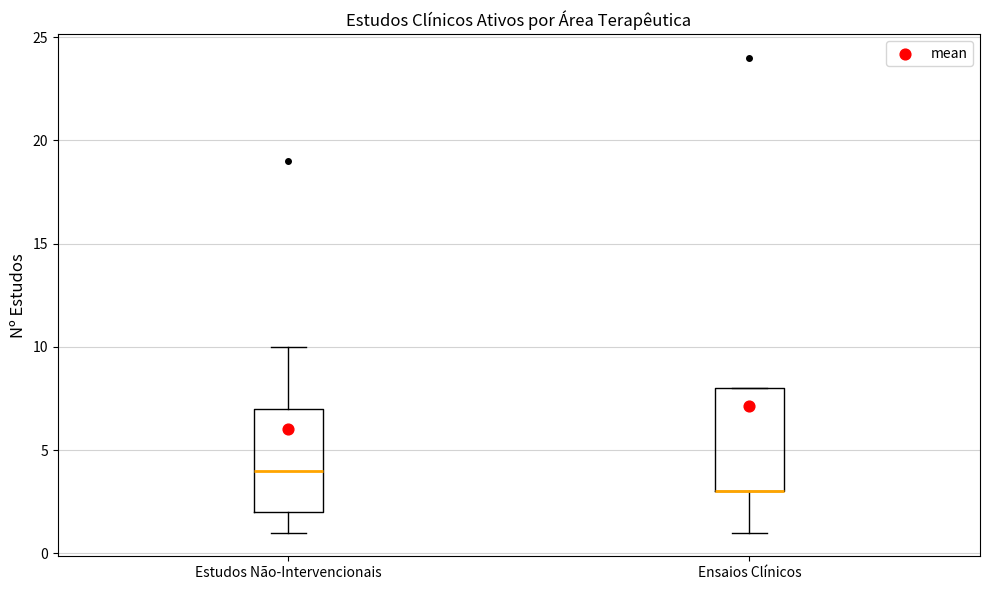

Where does the lower whisker of the box for Ensaios Clínicos end on the y-axis? The values are not printed on the chart, so give them approximately, as read against the axis.

1